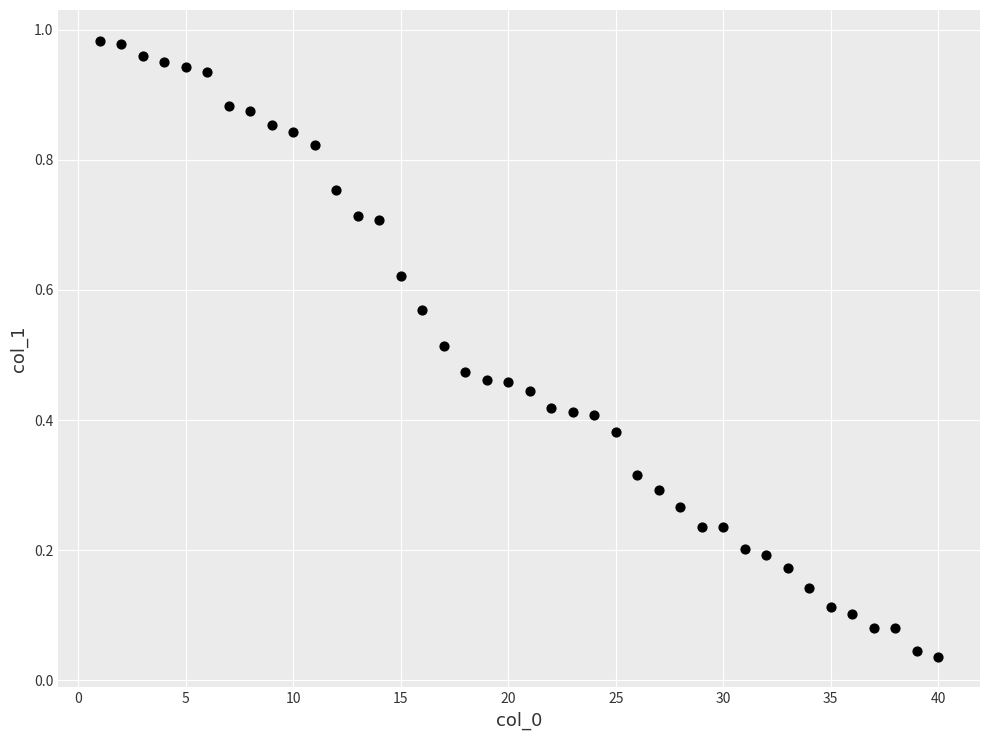

What is the range of X values (max minus min)?

39.0